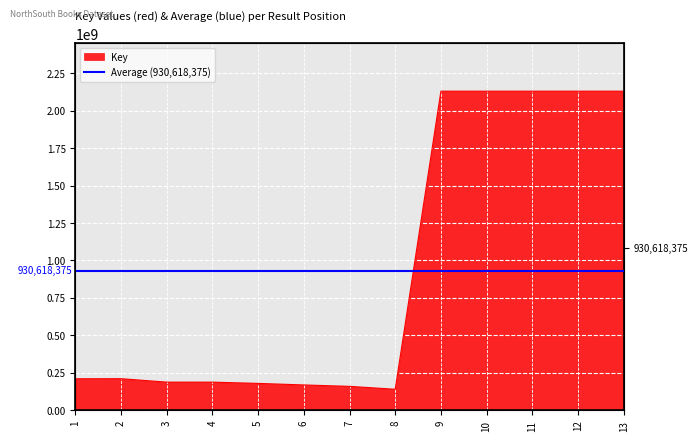

What is the sum of the values at 5 and 2?

390447581